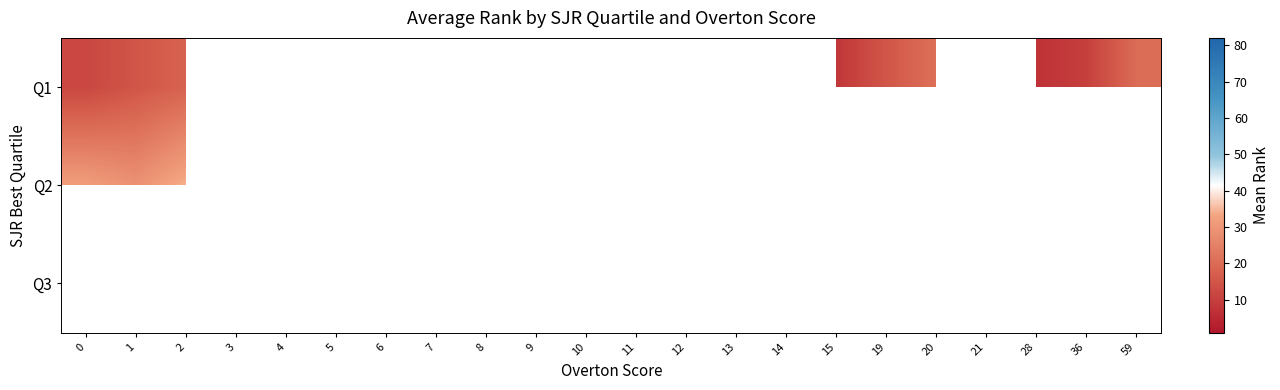

True or false: Q2 has a value of 43.9 at 5.

False